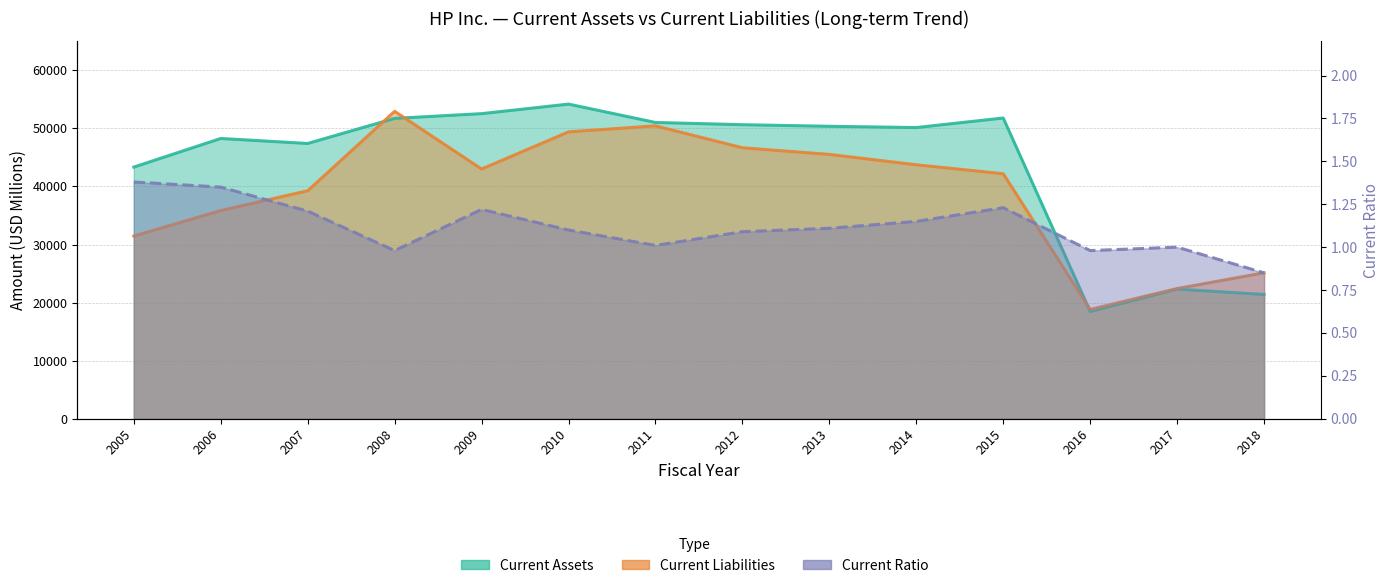

At which label is Current Ratio closest to 1?

2017